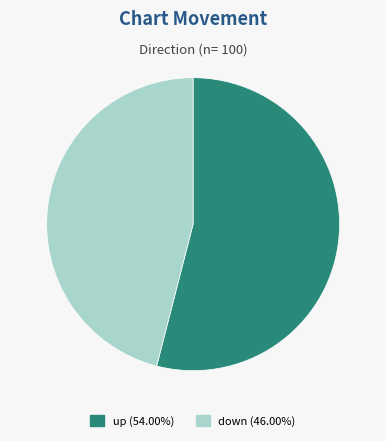

Is the sum of up and down greater than half?

Yes